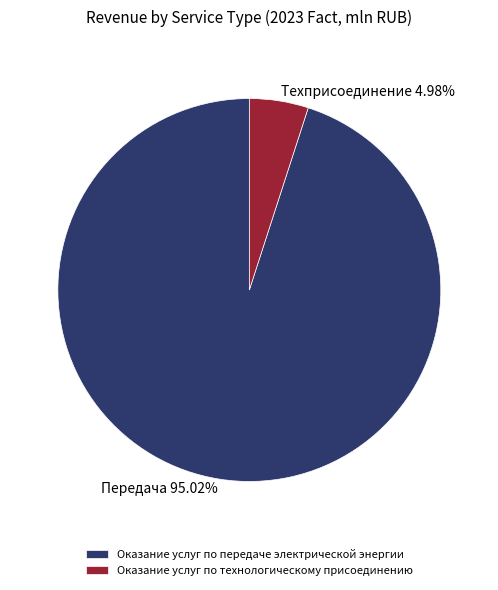

Which slice is the smallest?

Оказание услуг по технологическому присоединению